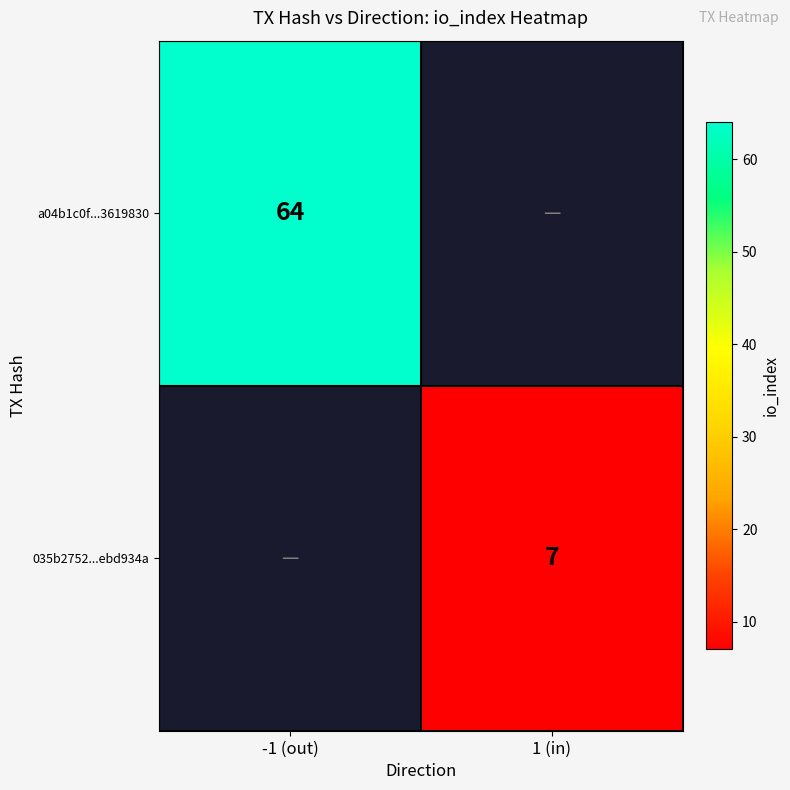

The value of 035b2752...ebd934a at 1 (in) is 7. True or false?

True